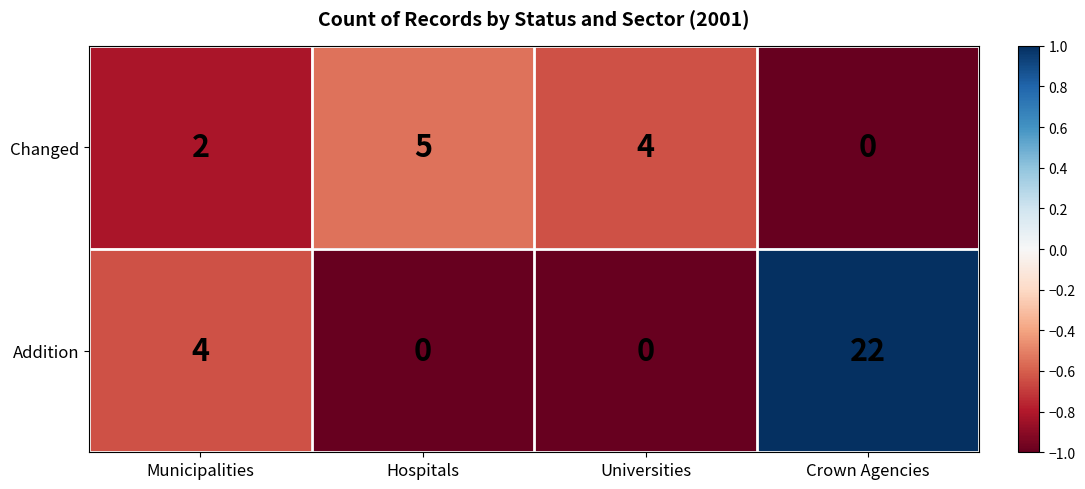

Which series has the largest range (max minus min)?

Addition